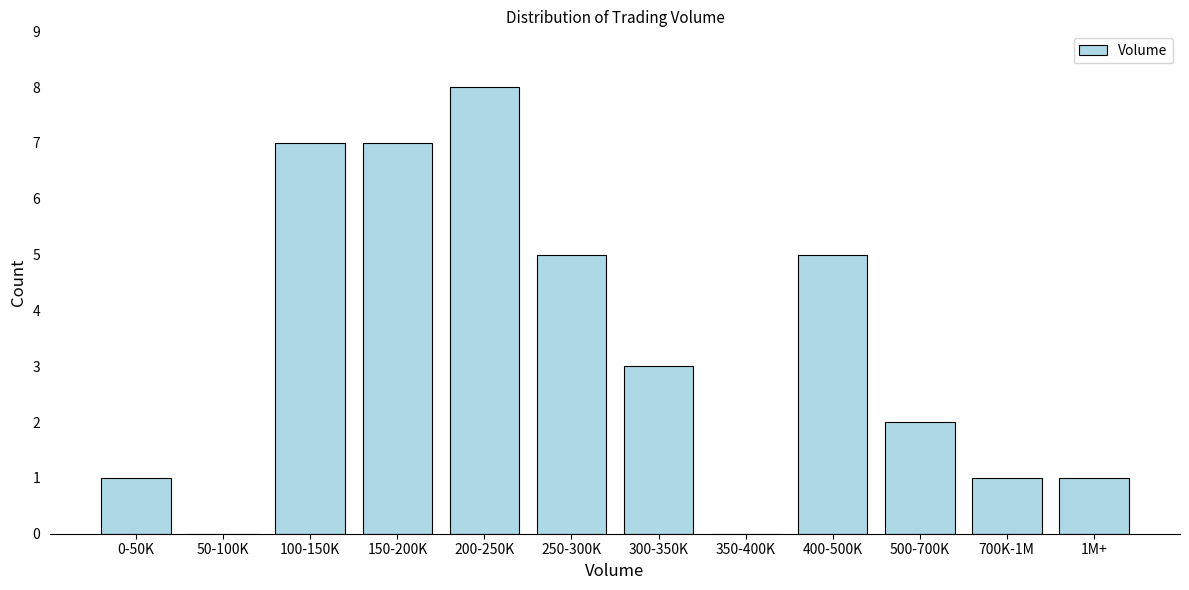

Reading left to right, what are all the values shown in this chart?

0-50K=1	50-100K=0	100-150K=7	150-200K=7	200-250K=8	250-300K=5	300-350K=3	350-400K=0	400-500K=5	500-700K=2	700K-1M=1	1M+=1